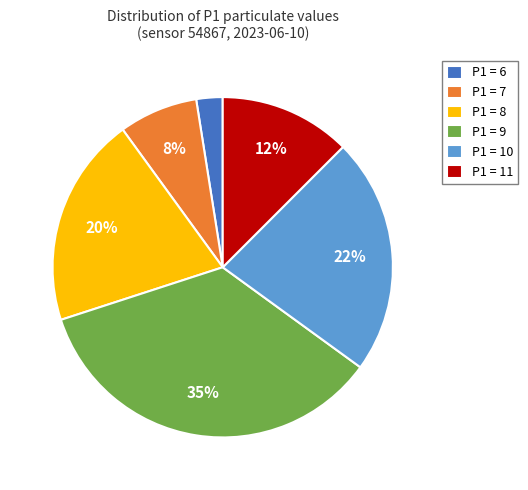

Rank the categories by value from highest to lowest.

P1 = 9, P1 = 10, P1 = 8, P1 = 11, P1 = 7, P1 = 6